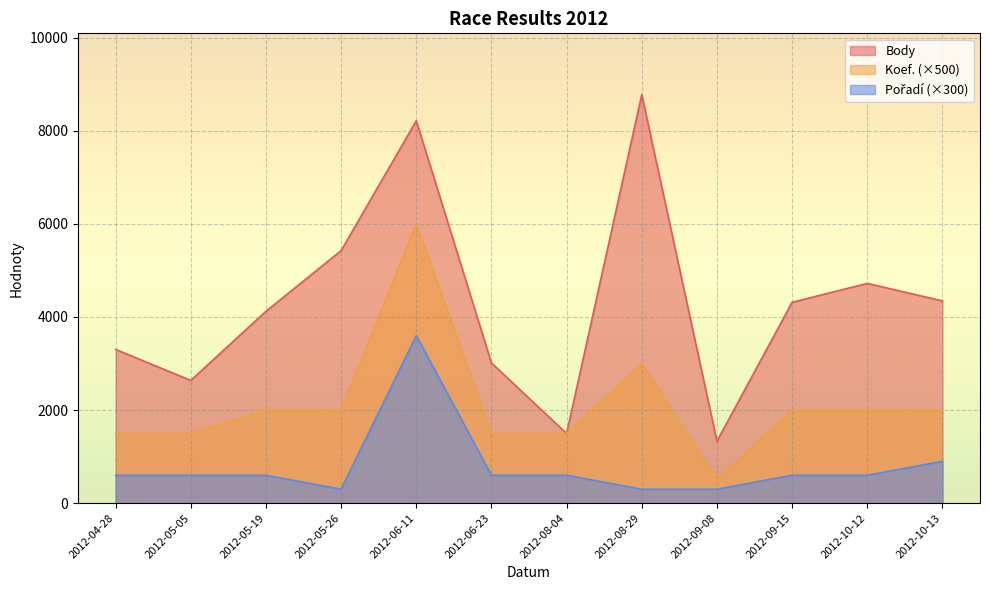

Which category has the highest value in the Koef. series?

2012-06-11